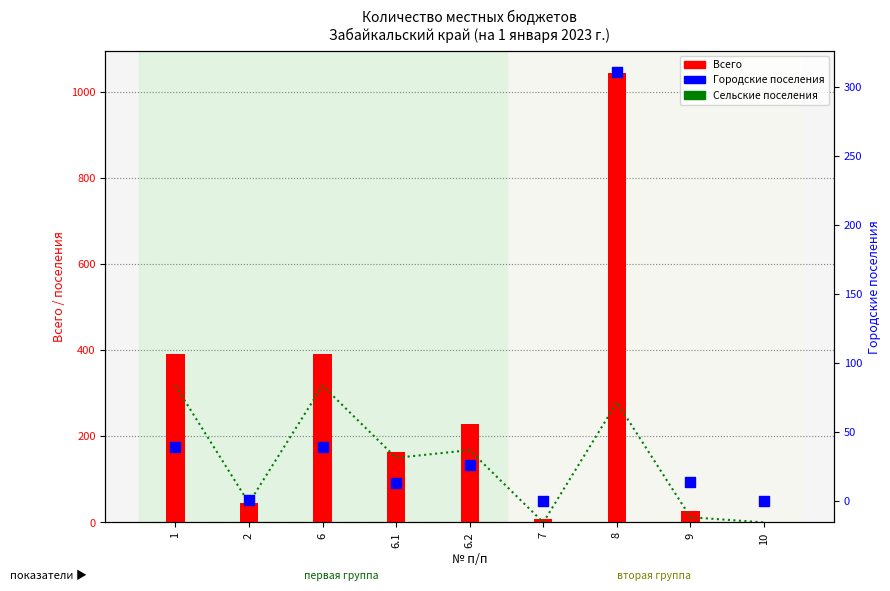

Which series has the widest spread of Y values?

Всего